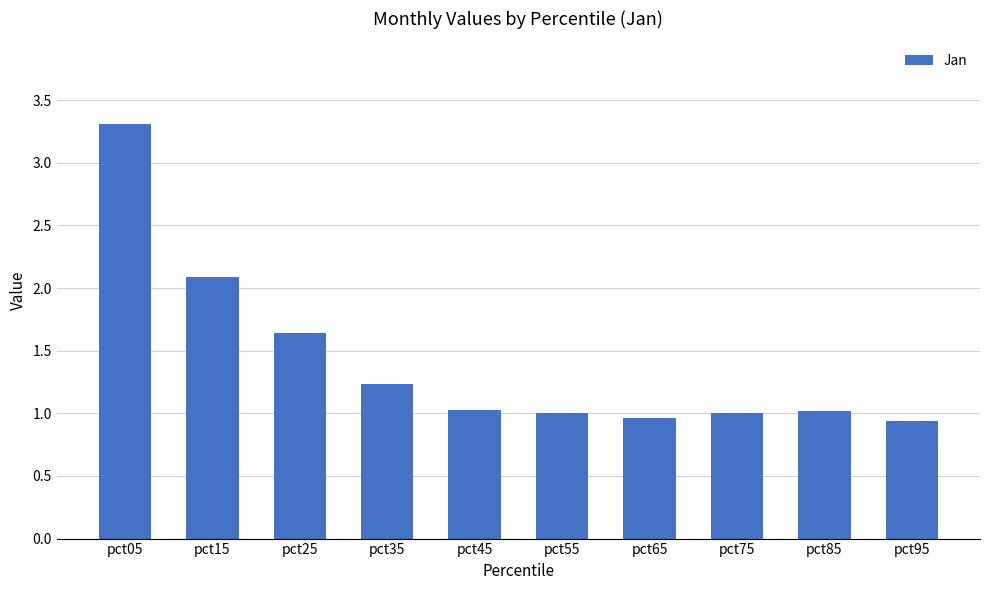

What is the maximum value shown in the chart?

3.3